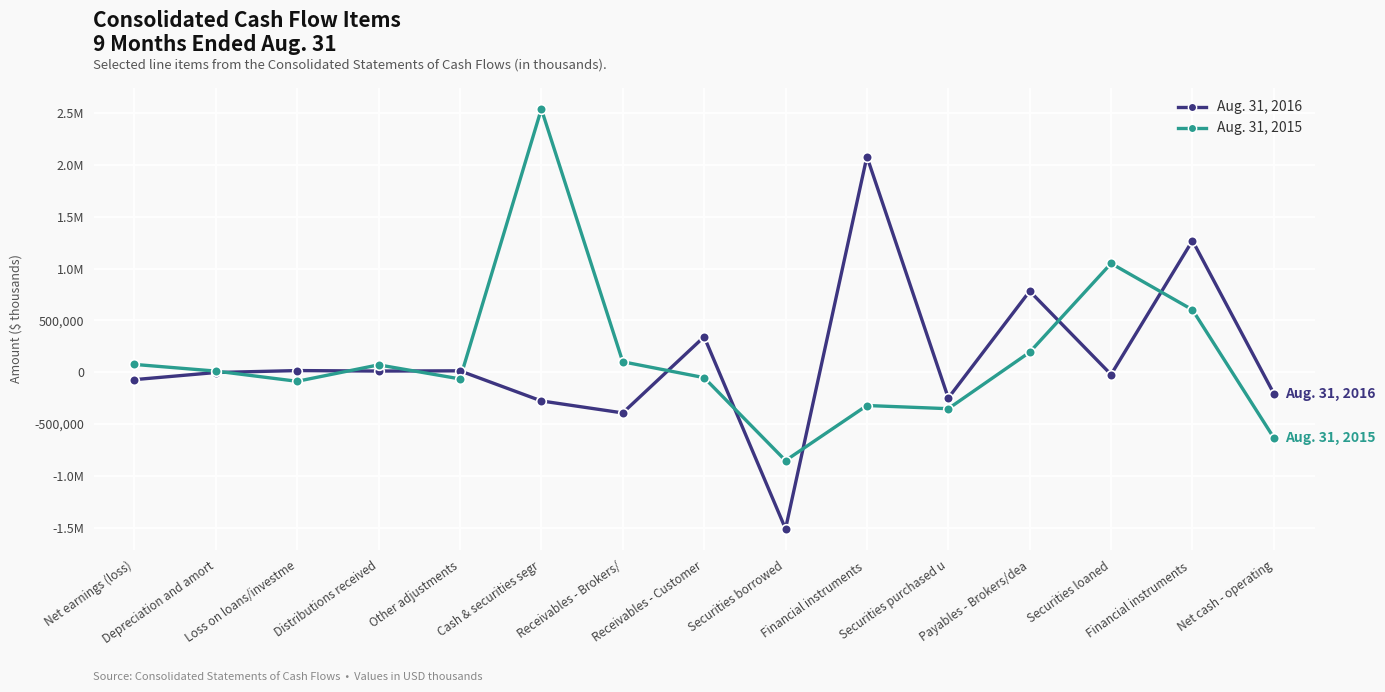

Is the value of Aug. 31, 2015 at Distributions received greater than the value of Aug. 31, 2016 at Cash & securities segr?

Yes